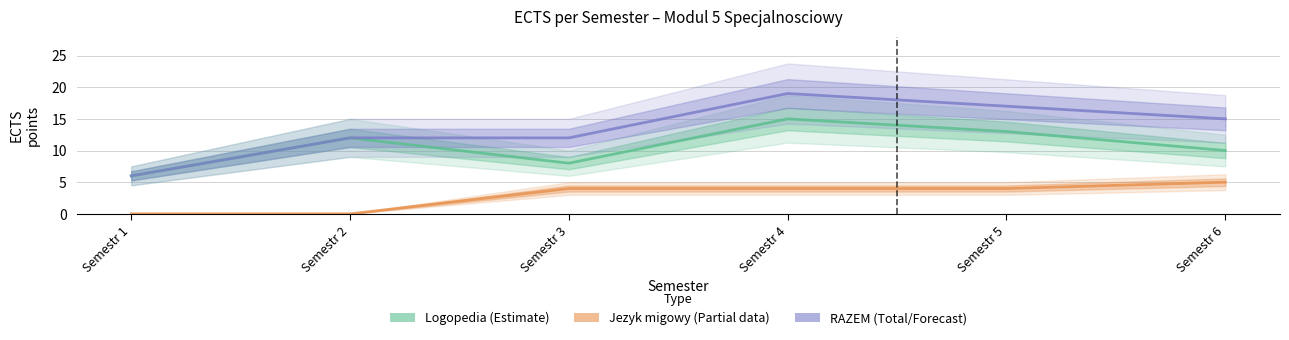

Rank the series by their maximum value, from highest to lowest.

RAZEM (Total), Logopedia (Estimate), Jezyk migowy (Partial)